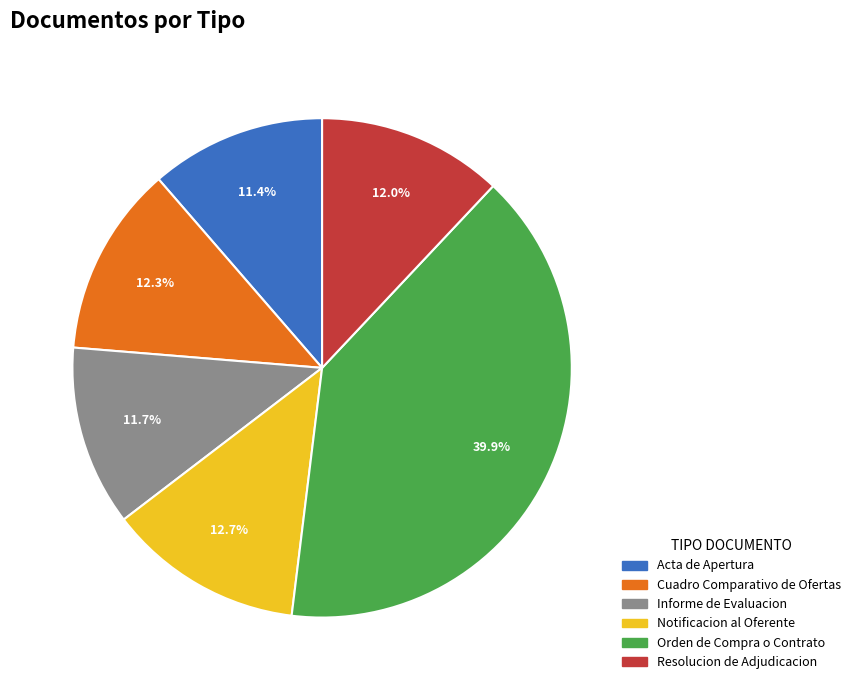

To the nearest percent, what portion does Cuadro Comparativo de Ofertas represent?

12%